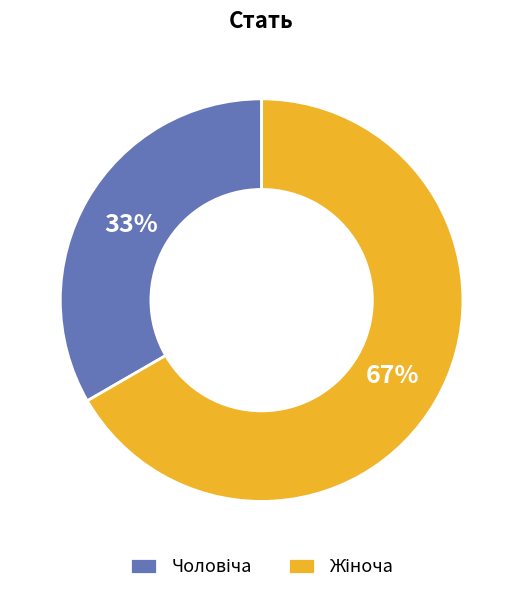

How many slices are in this pie chart?

2